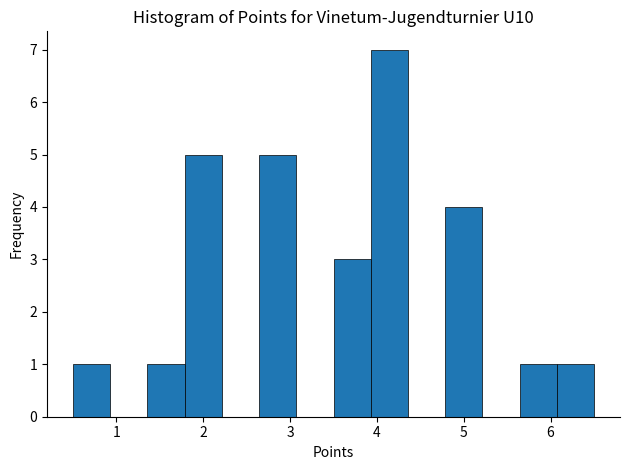

Over which range of the x-axis is the bar tallest?

3.9 to 4.4